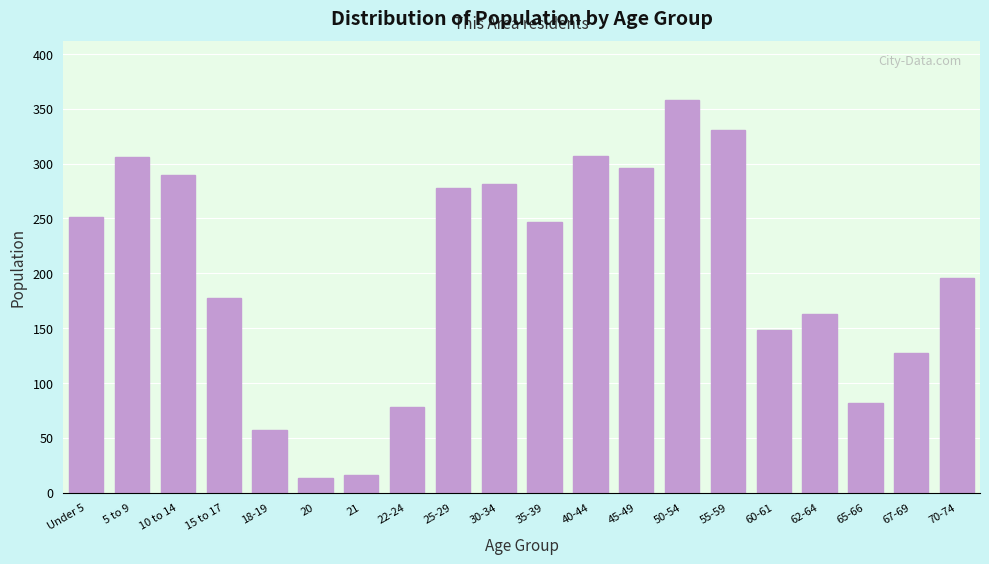

What is the label of the 12th bar from the right?

25-29